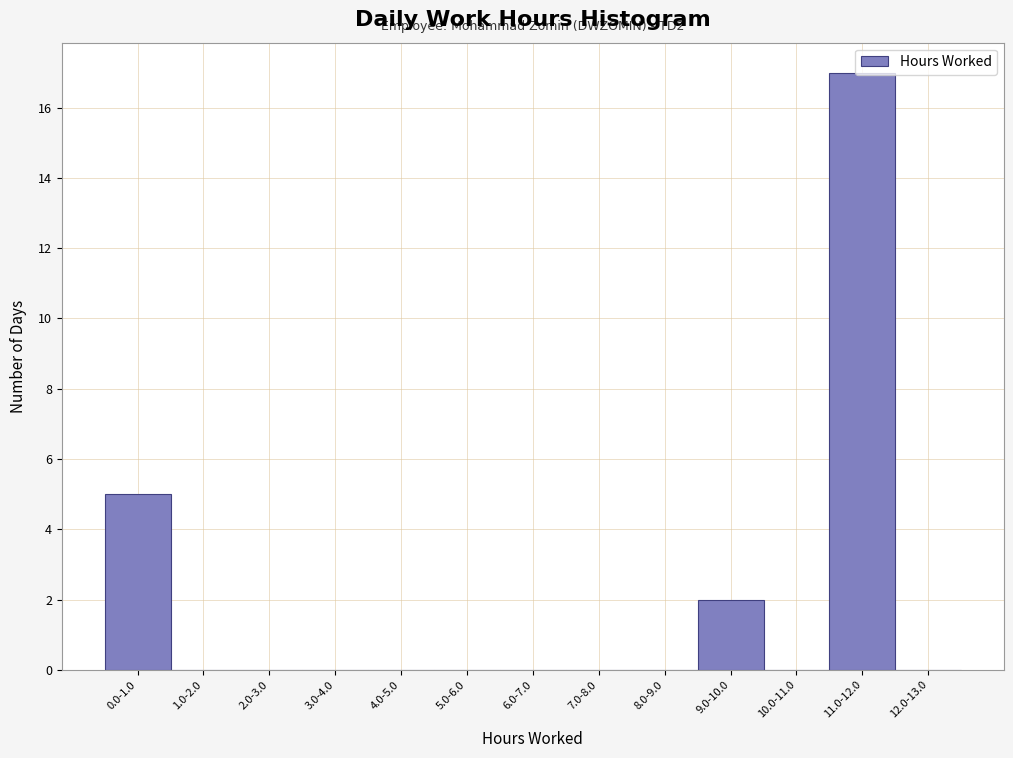

Between 3.0-4.0 and 0.0-1.0, which is larger?

0.0-1.0